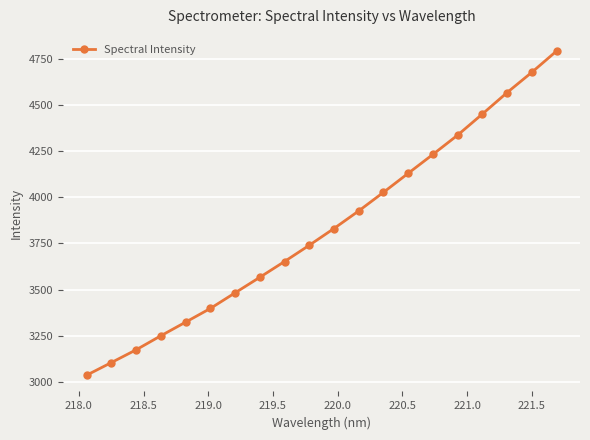

What is the difference between the second highest and minimum values?

1639.9